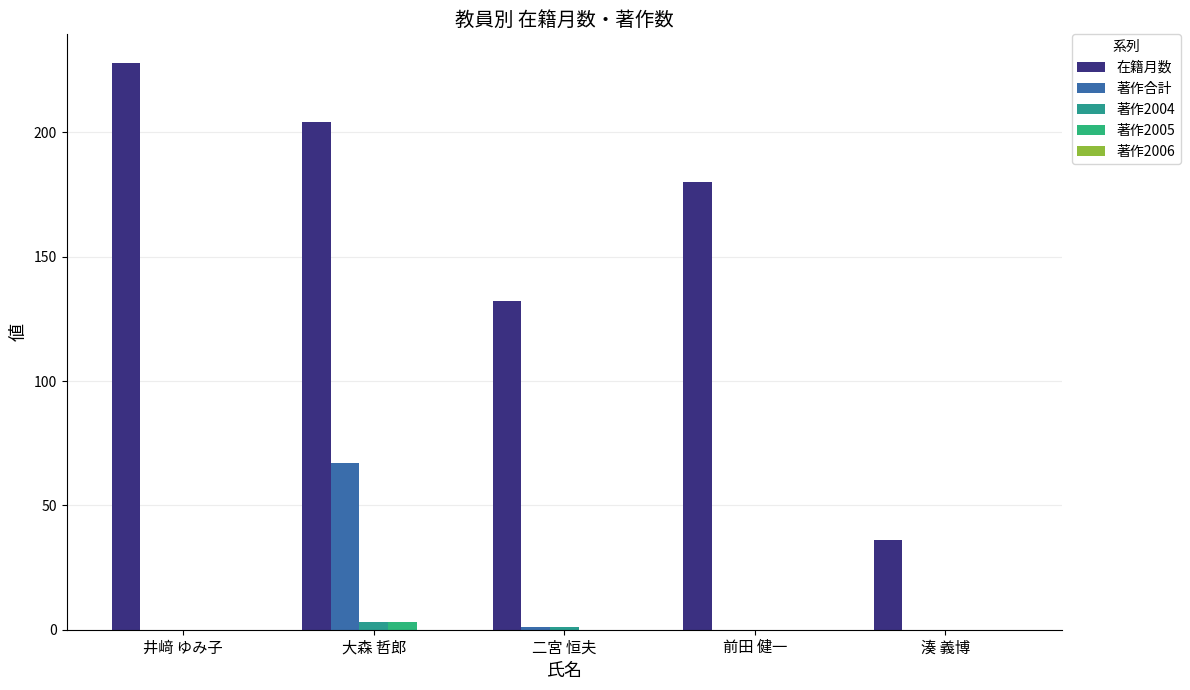

How many 著作2005 values are between 0 and 1?

4